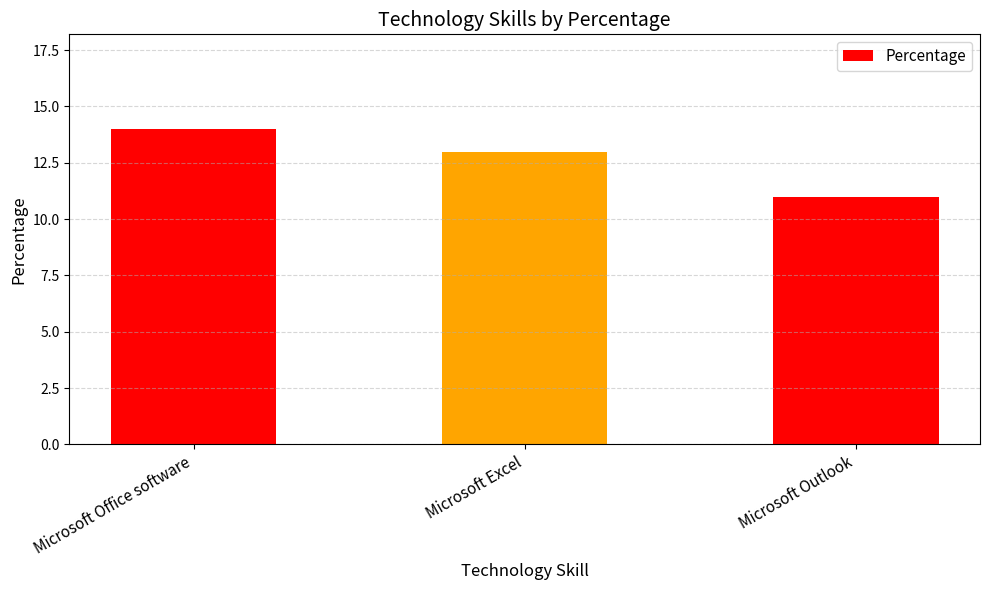

Count the values in the range 11 to 14.

3